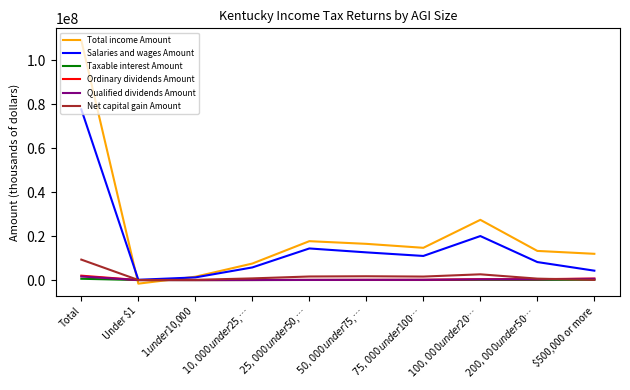

Which series has the widest spread of values?

Total income Amount